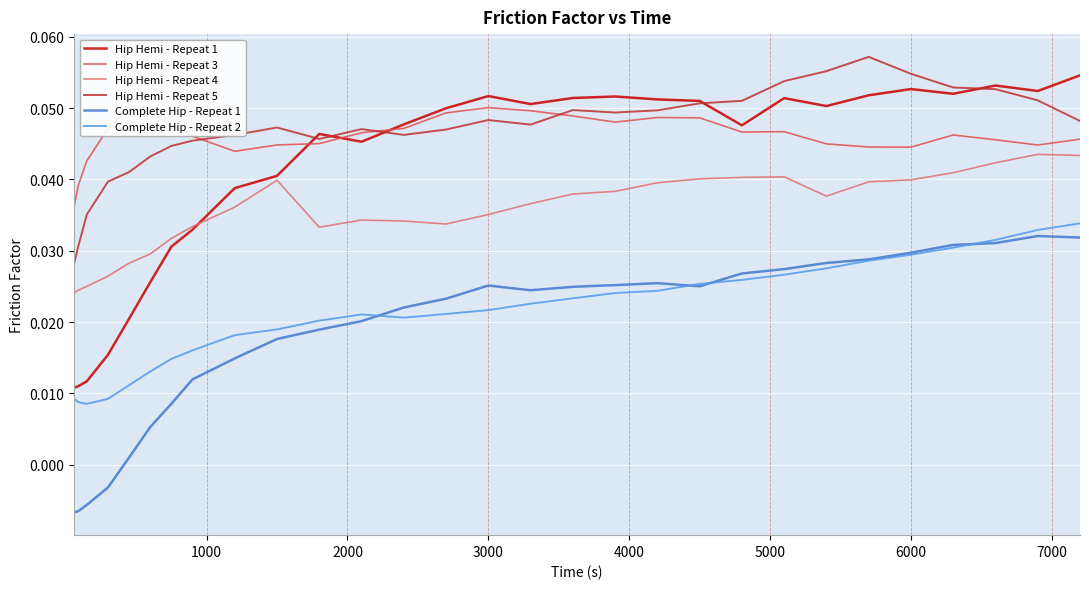

Count the number of data series in this chart.

6